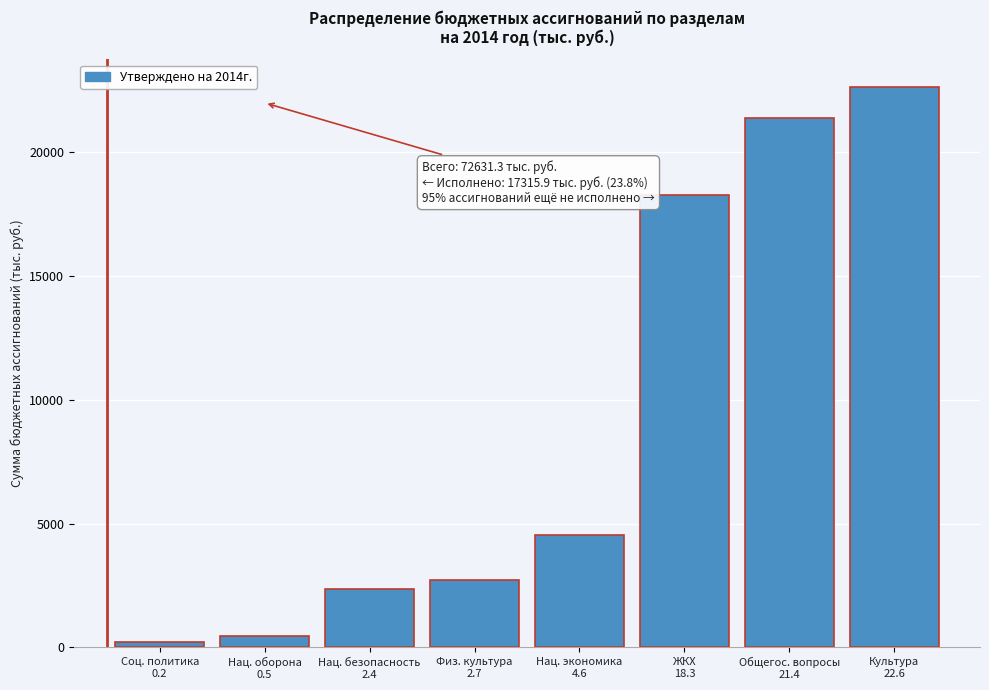

Reading right to left, transcribe all the data shown in this chart.

22626.1	21373.5	18291.2	4559.3	2715.9	2363.0	462.3	240.0